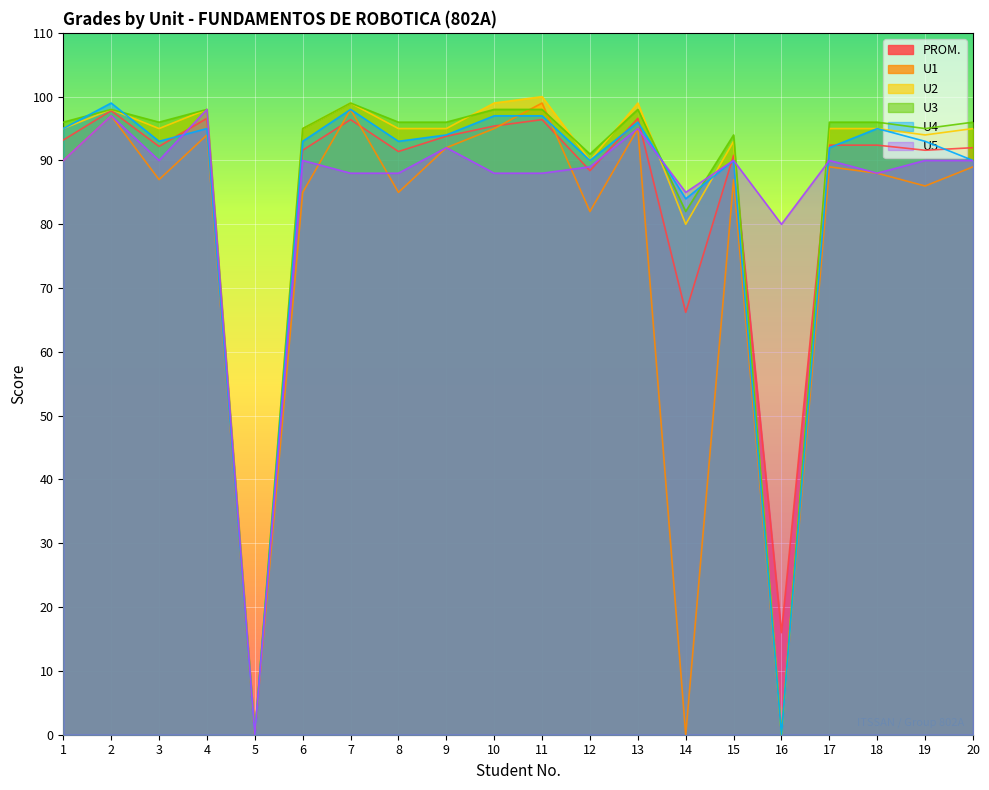

At 2, list the series in order from largest to smallest.

U4, U2, U3, PROM., U1, U5